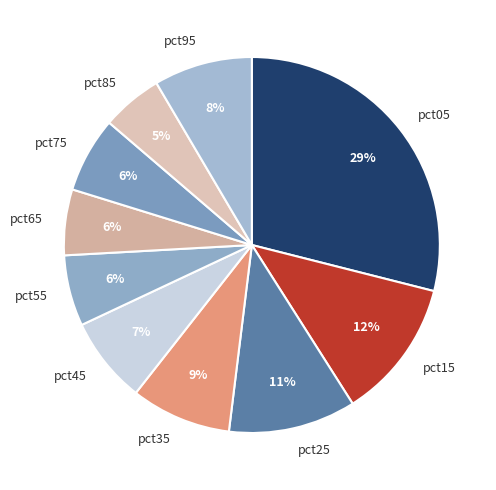

True or false: pct95 accounts for 8% of the total.

True